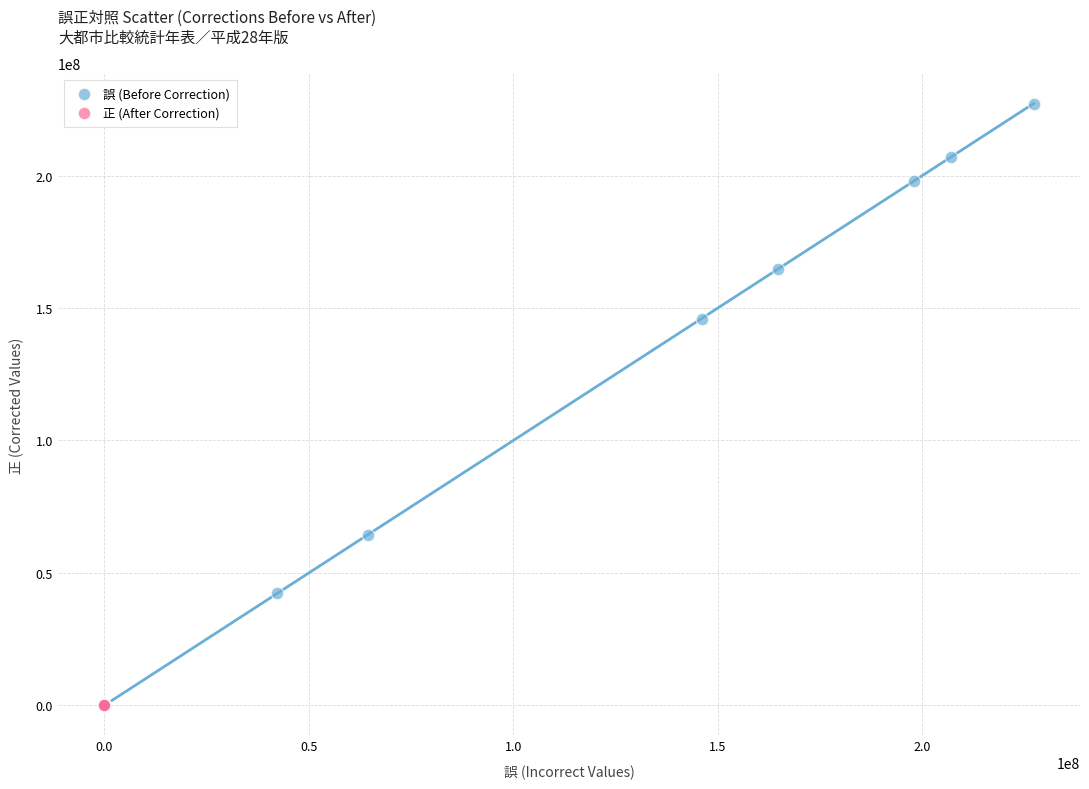

Which series reaches the maximum Y coordinate?

誤 (Before Correction)